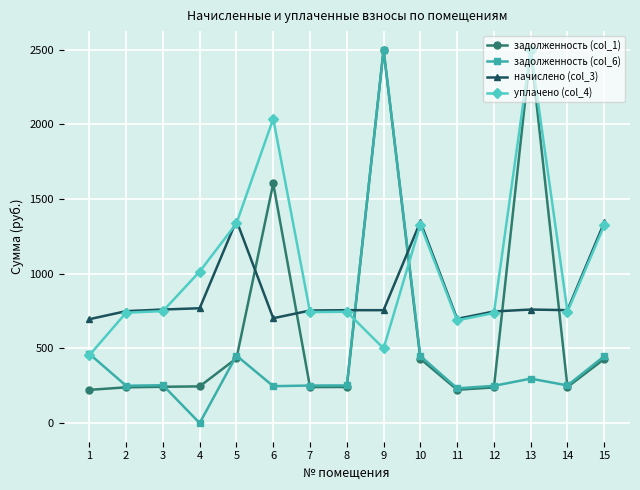

What is the total value across all series at 14?

1995.0